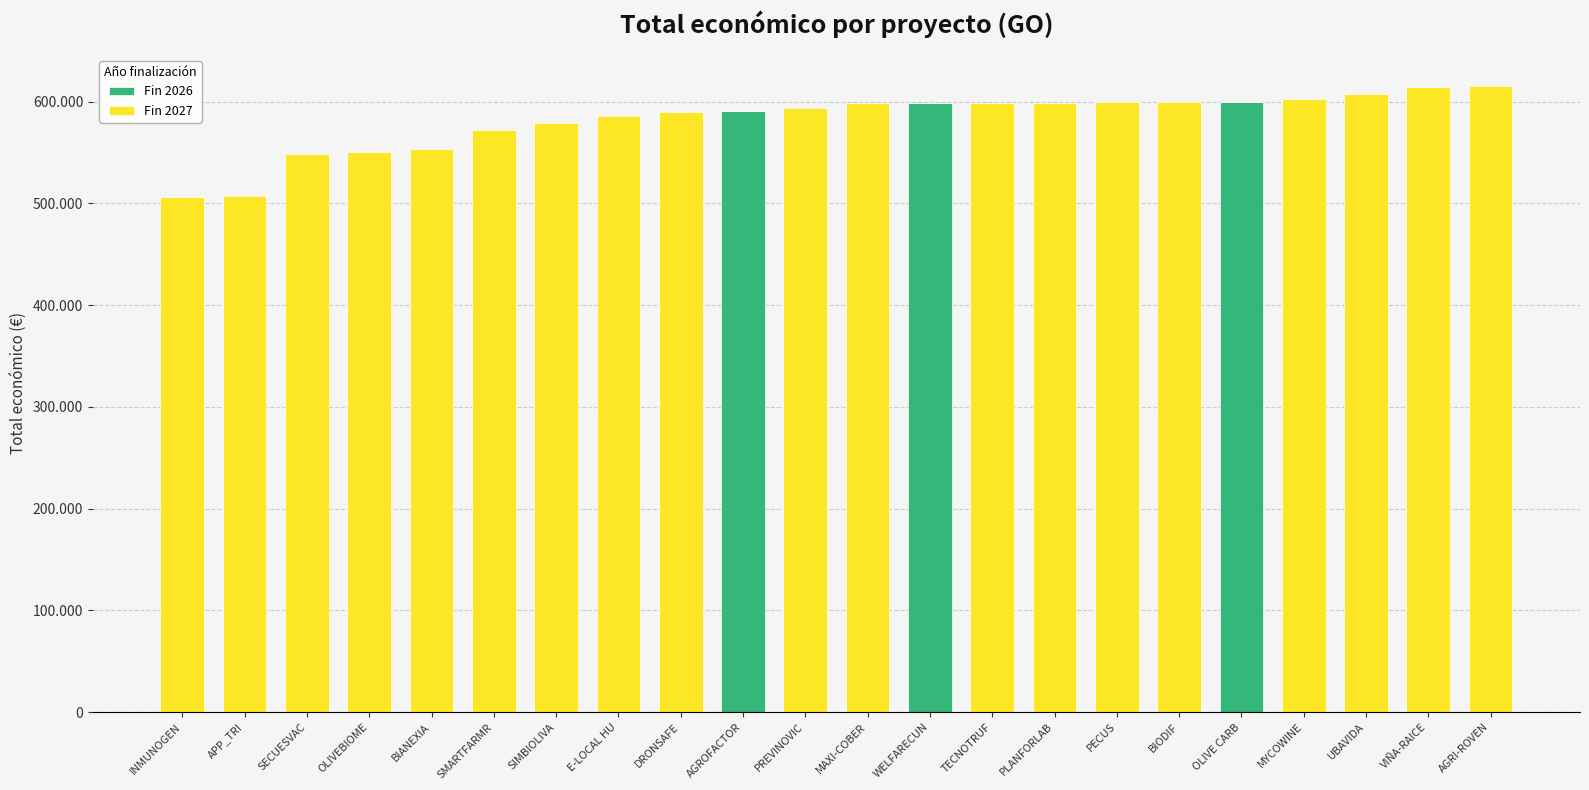

Are the bars grouped side by side (vs. stacked)?

No